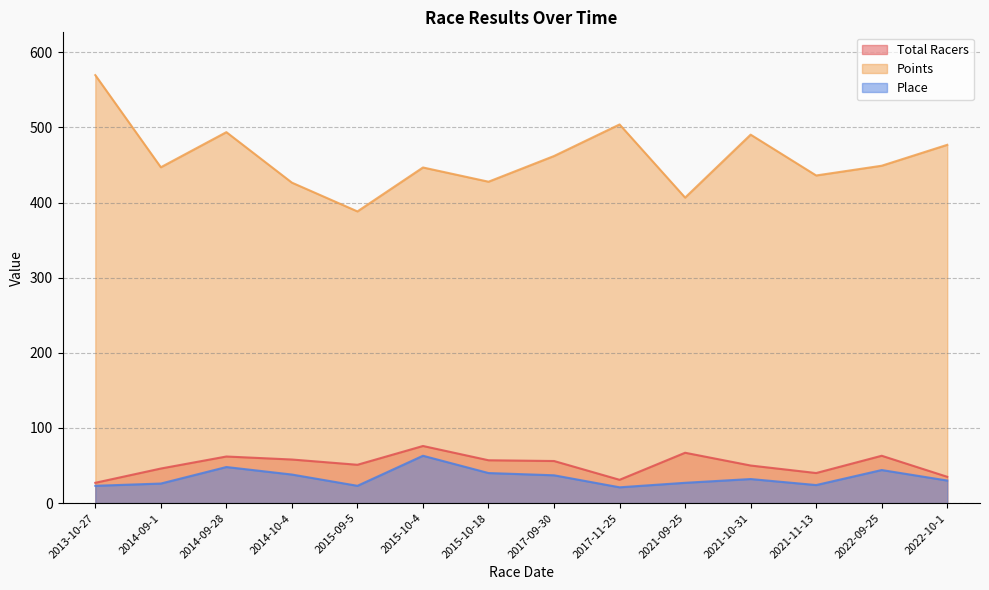

How many categories are shown in the chart?

14